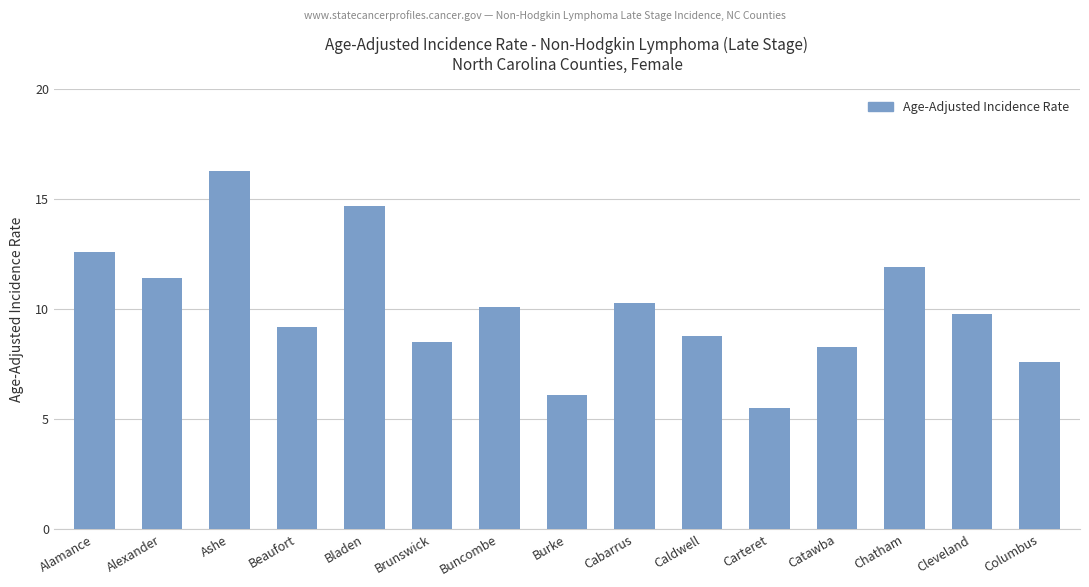

What is the label of the 10th bar from the right?

Brunswick